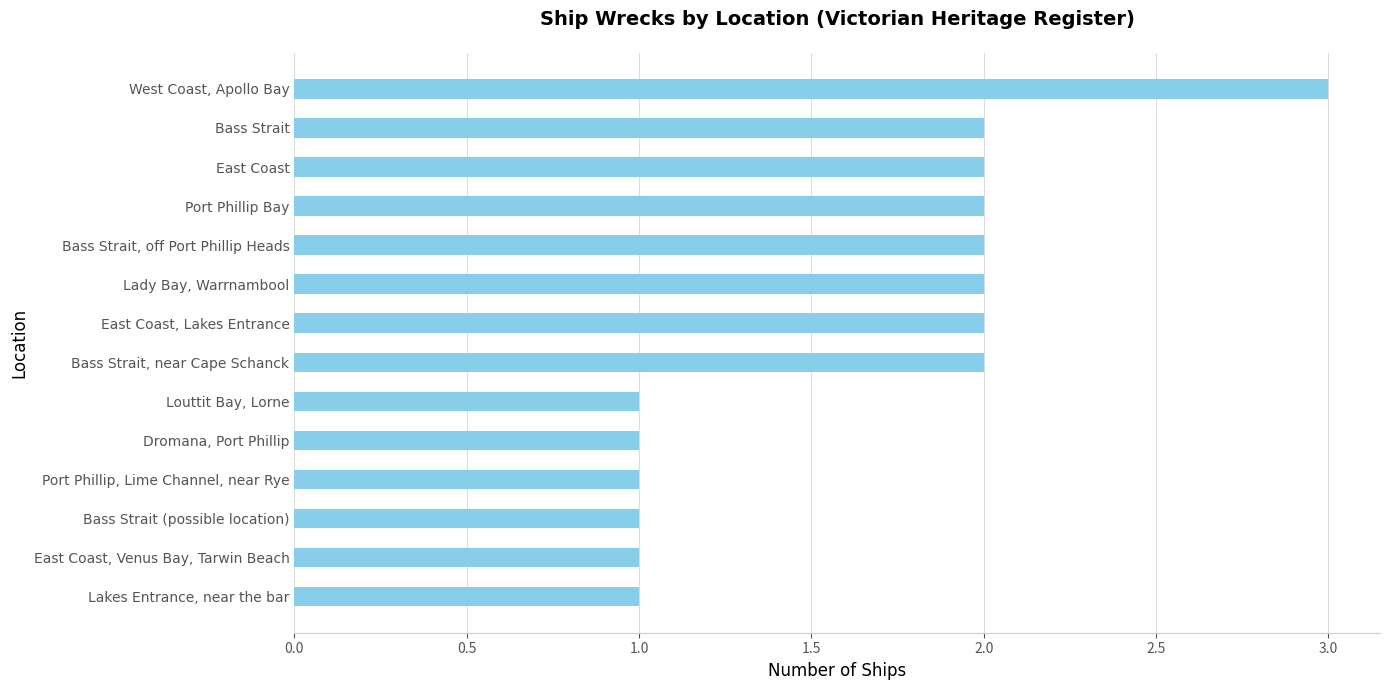

The value at Louttit Bay, Lorne is 0. True or false?

False